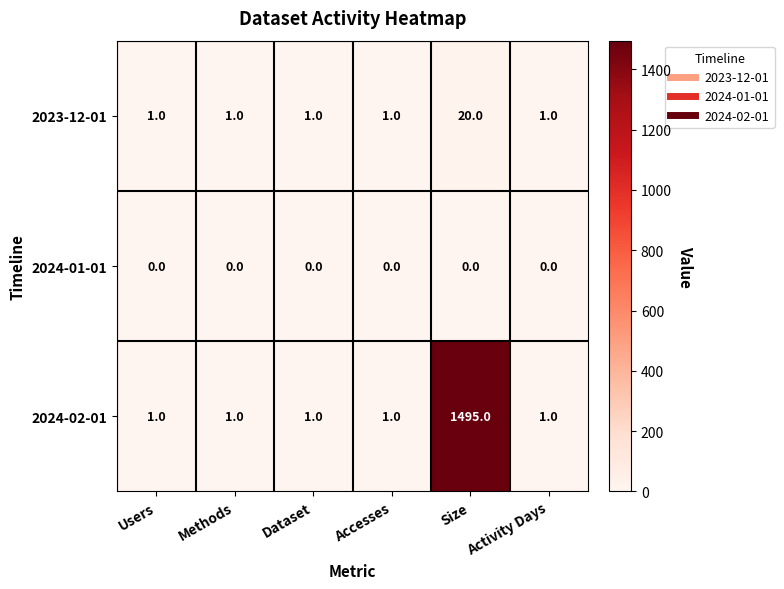

True or false: 2024-02-01 has a value of 0 at Methods.

False